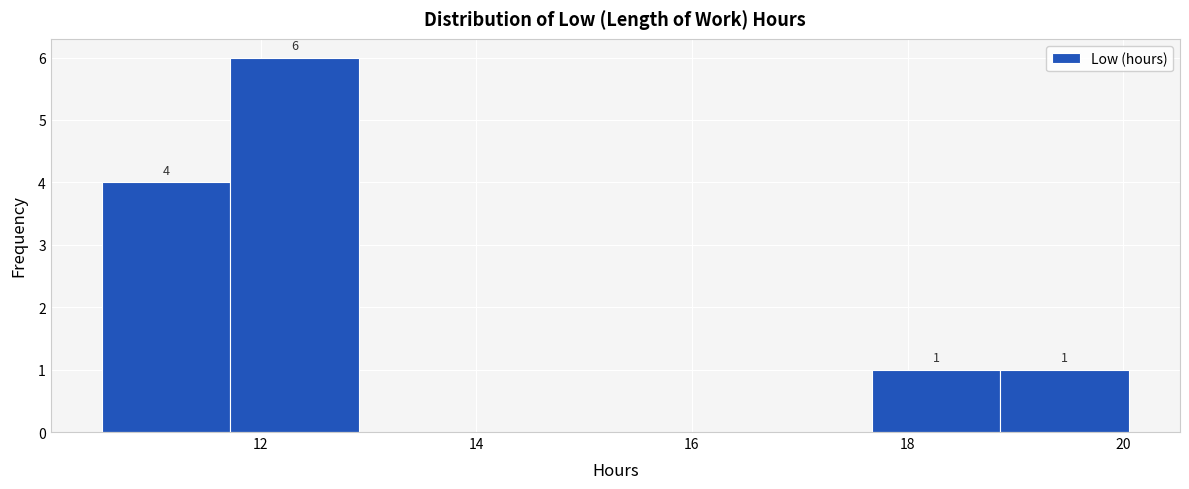

Over which range of the x-axis is the bar tallest?

11.8 to 13.0